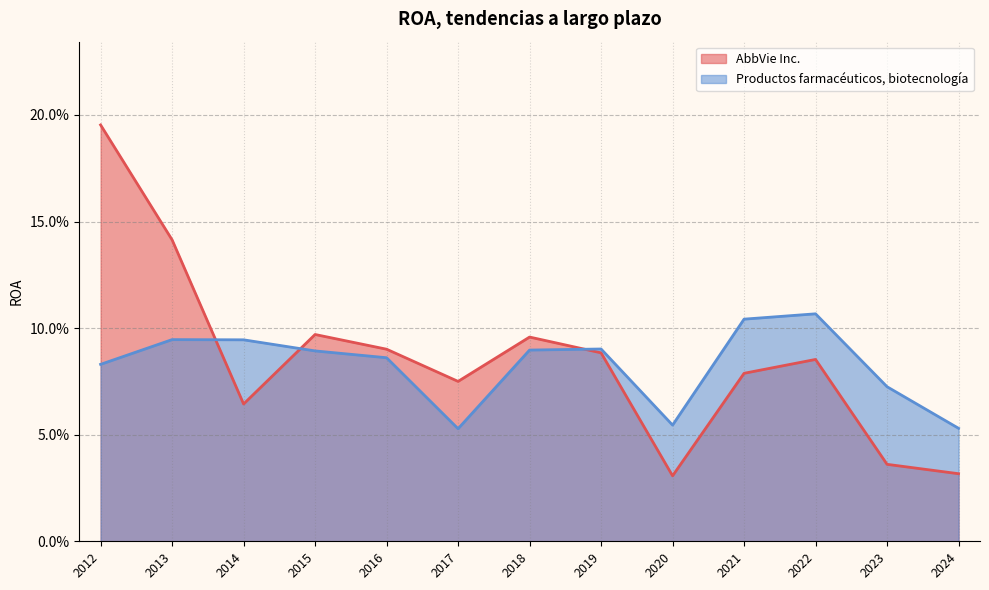

The value of AbbVie Inc. at 2017 is 0.0. True or false?

False